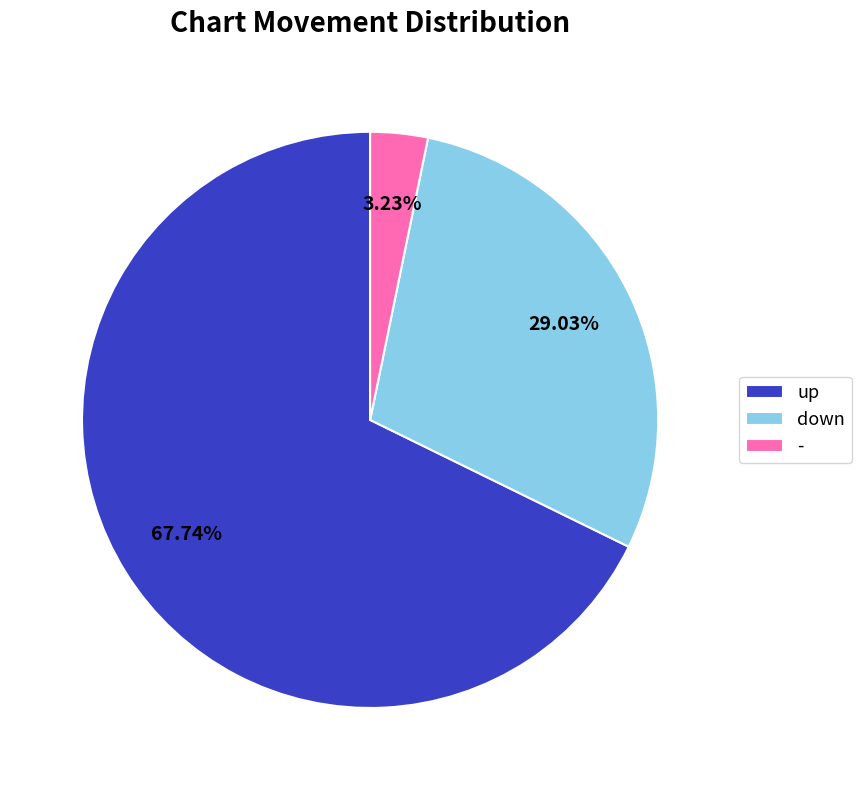

To the nearest percent, what percentage of the pie is up?

68%